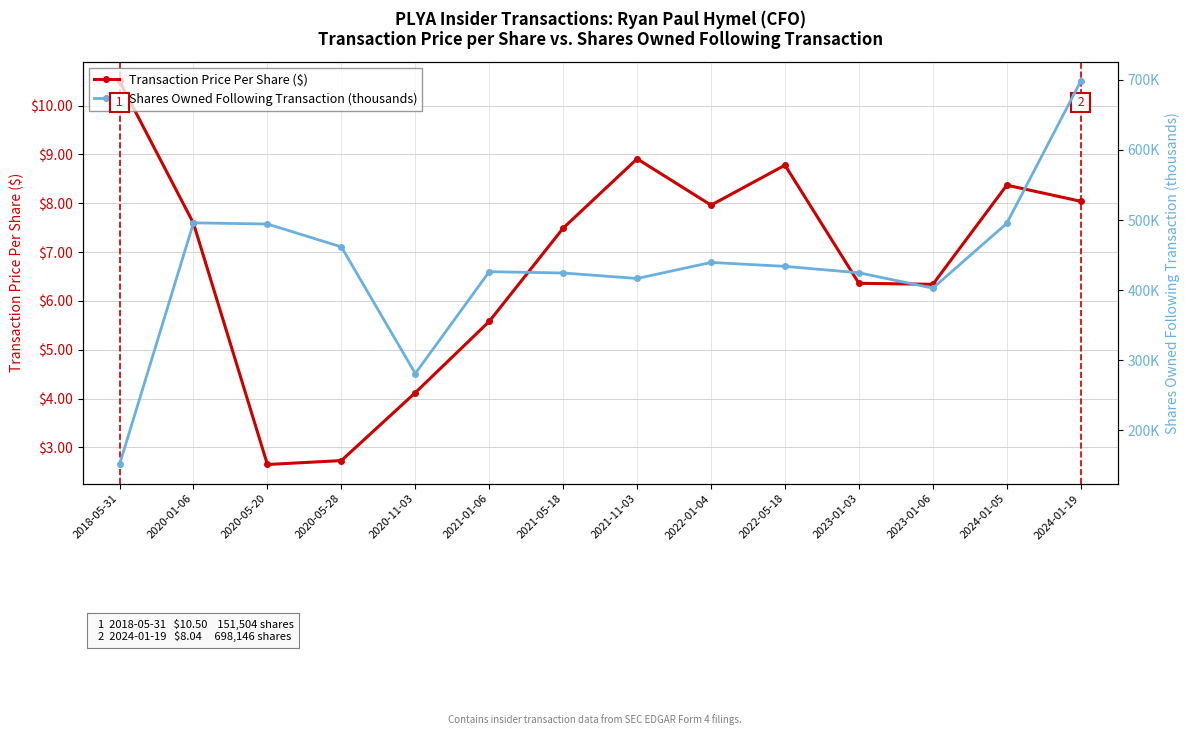

Reading right to left, extract all data points from this chart.

Transaction Price Per Share ($): 8.0	8.4	6.3	6.4	8.8	8.0	8.9	7.5	5.6	4.1	2.7	2.6	7.6	10.5
Shares Owned Following Transaction (thousands): 698.1	495.4	403.0	424.9	434.1	439.6	416.7	424.6	426.4	281.2	461.9	494.4	496.1	151.5